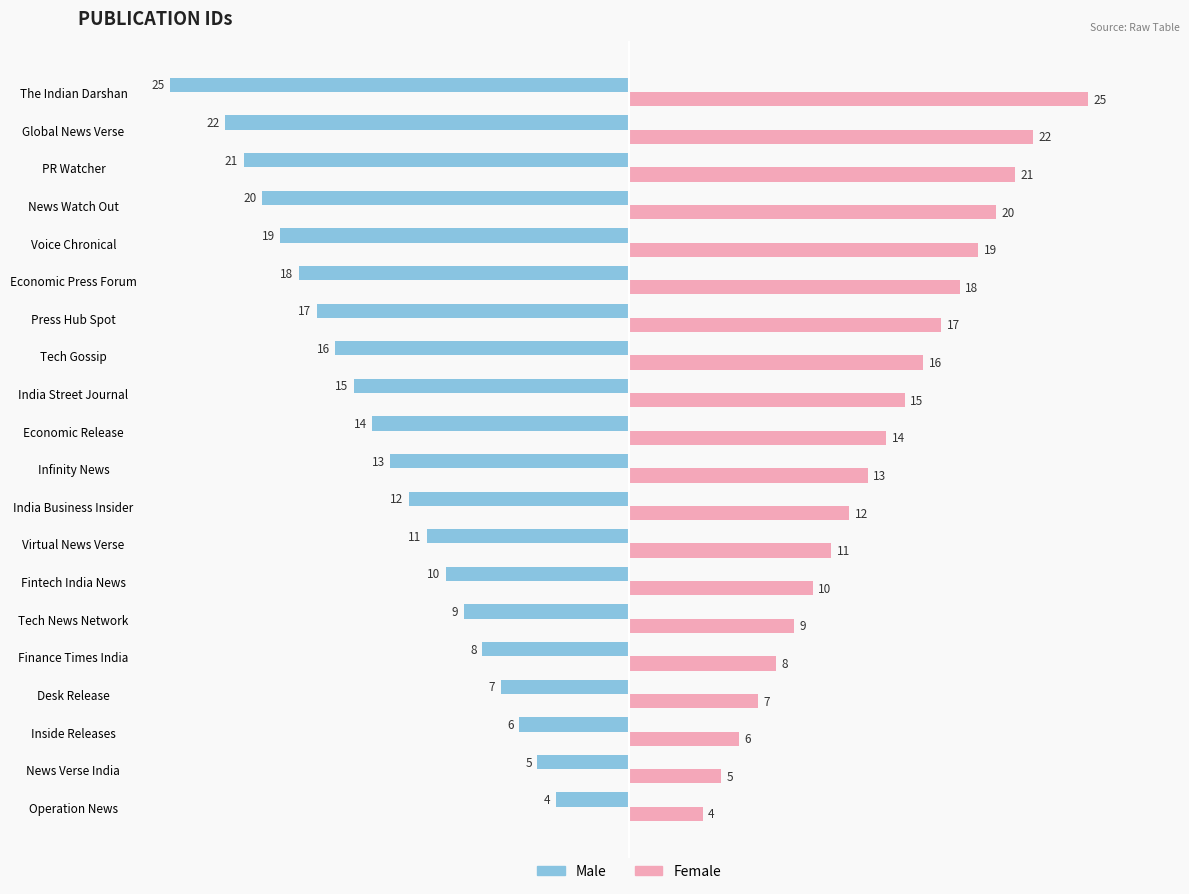

What is the highest value of the Male series?

-4